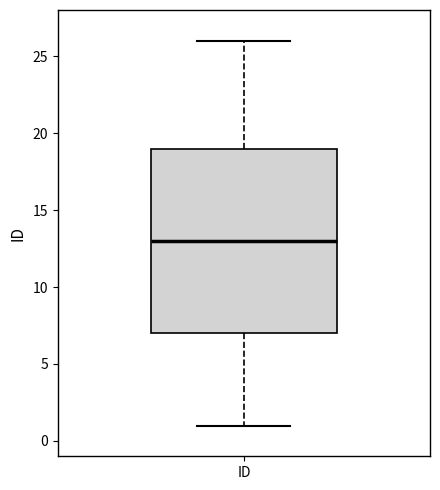

Read this box plot against the y-axis: the position of the median line, the range covered by the box, and the ends of both whiskers. The values are not printed on the chart, so give them approximately, as read against the axis.

median 13, box 7 to 19, whiskers 1 to 26